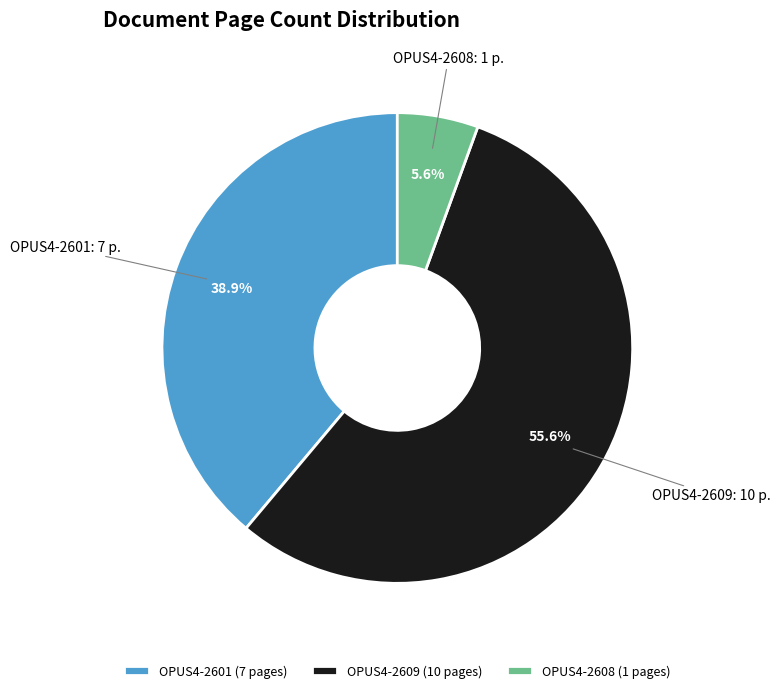

Which category has the biggest portion of the pie?

OPUS4-2609